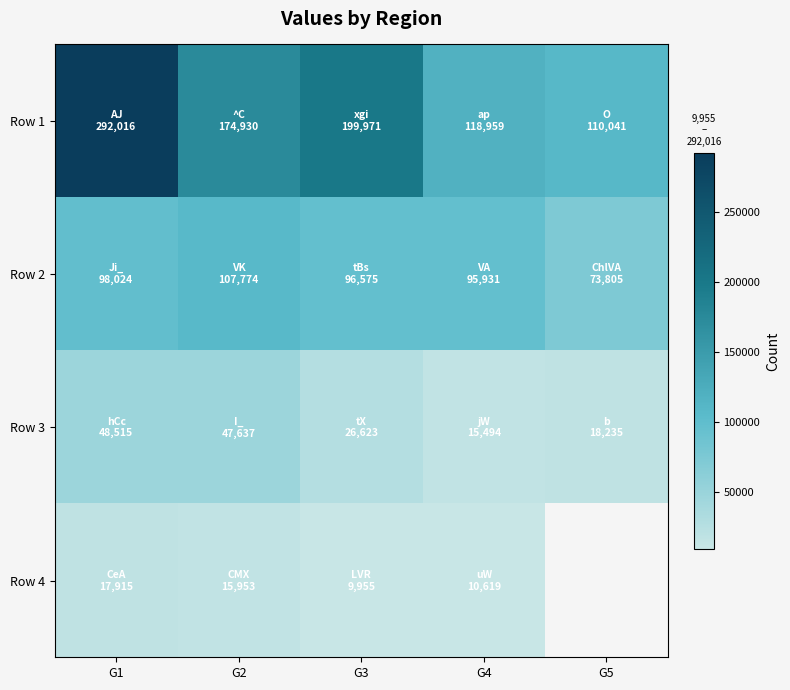

What value does the Row 3 series have at G3?

26623.0